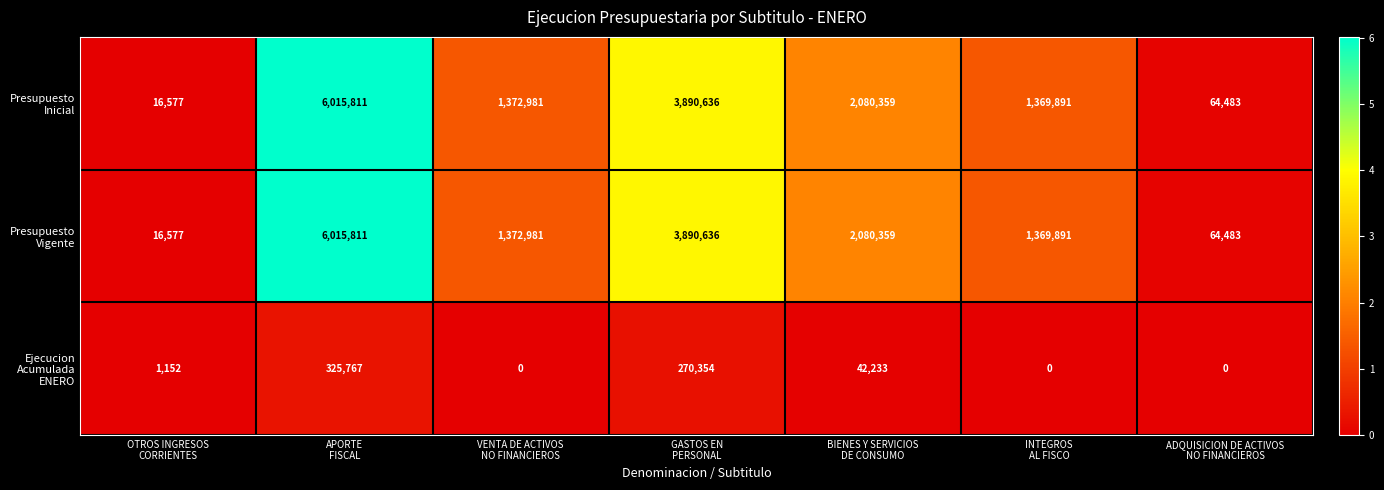

Which category has the highest value across all series?

APORTE
FISCAL